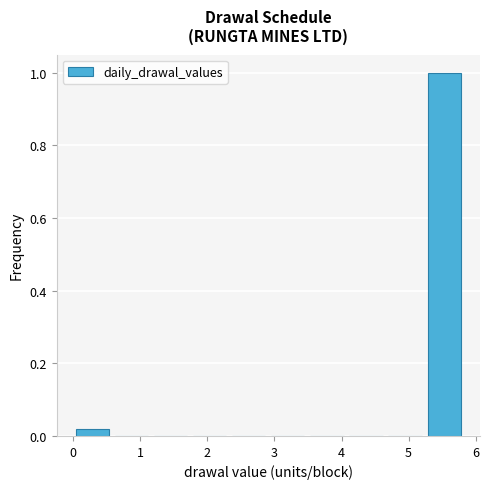

Reading left to right, list every bar in this chart as the range it spans on the x-axis followed by its height. Neither the bar edges nor the heights are printed on the chart, so give them approximately, as read against the axes.

0.0 to 0.6: 0.02
0.6 to 1.2: 0
1.2 to 1.7: 0
1.7 to 2.3: 0
2.3 to 2.9: 0
2.9 to 3.5: 0
3.5 to 4.1: 0
4.1 to 4.7: 0
4.7 to 5.2: 0
5.2 to 5.8: 1.00